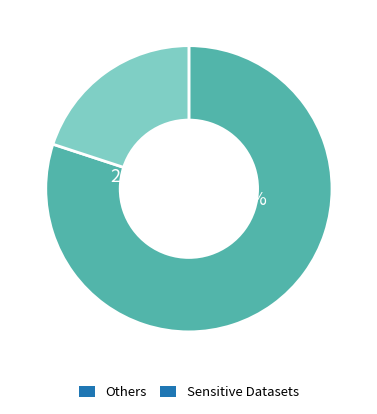

Is it true that OTU2676 is 11% of the pie?

False